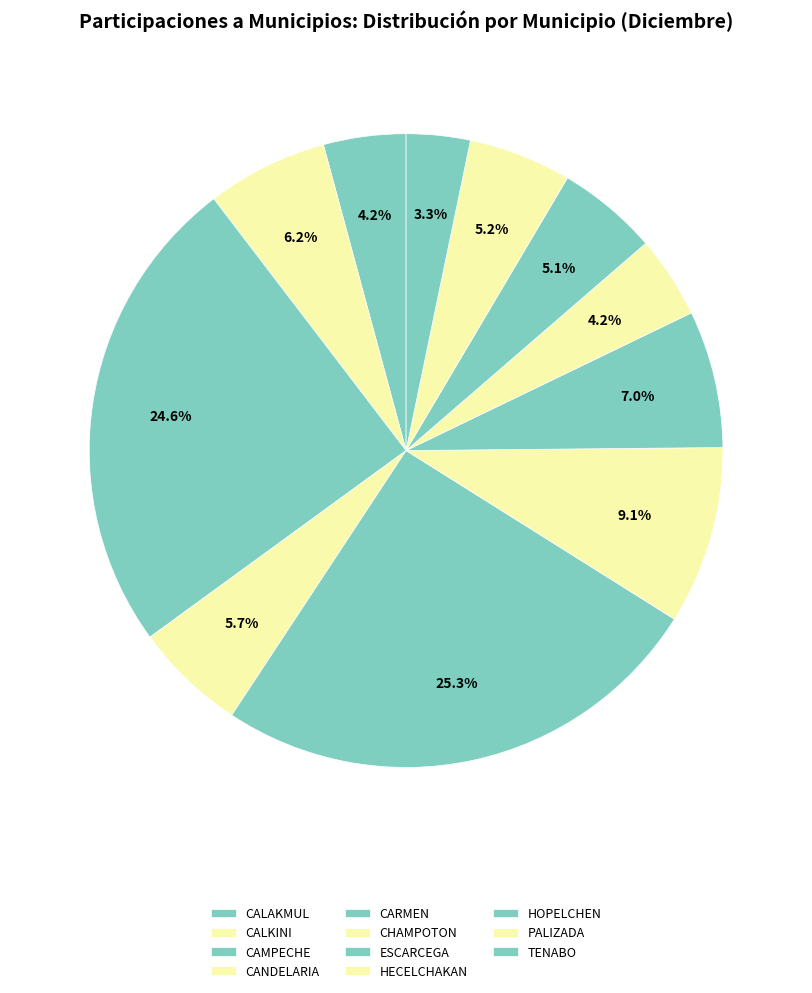

Rank the categories by value from lowest to highest.

TENABO, HECELCHAKAN, CALAKMUL, HOPELCHEN, PALIZADA, CANDELARIA, CALKINI, ESCARCEGA, CHAMPOTON, CAMPECHE, CARMEN